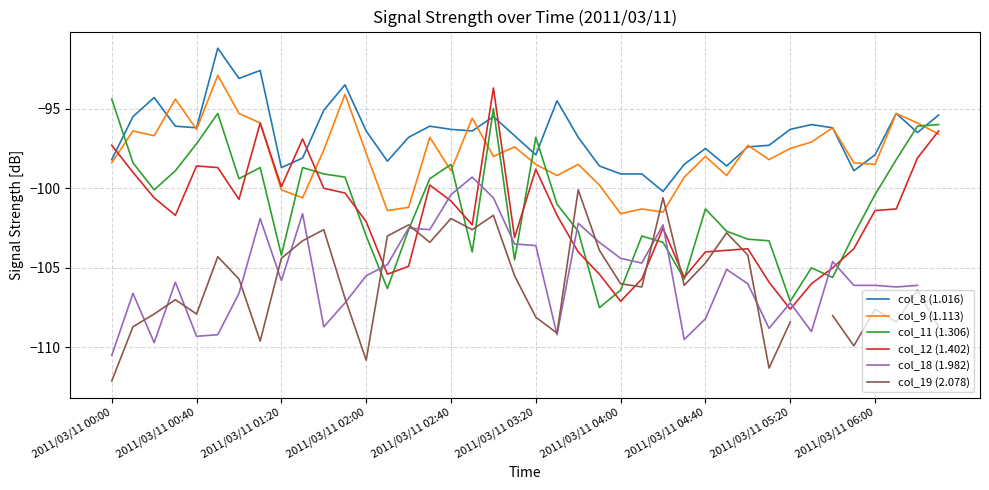

Is it true that col_19 (2.078) equals -161.3 at 2011/03/11 00:00?

False